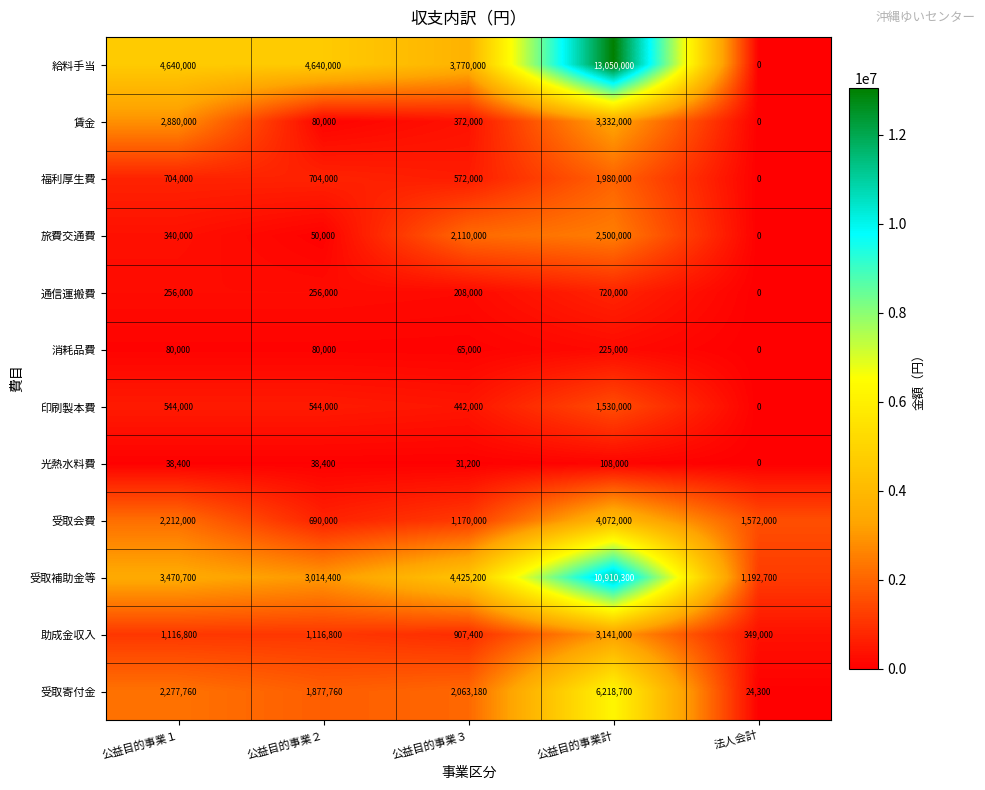

What is the difference between the 福利厚生費 values at 公益目的事業３ and 法人会計?

572000